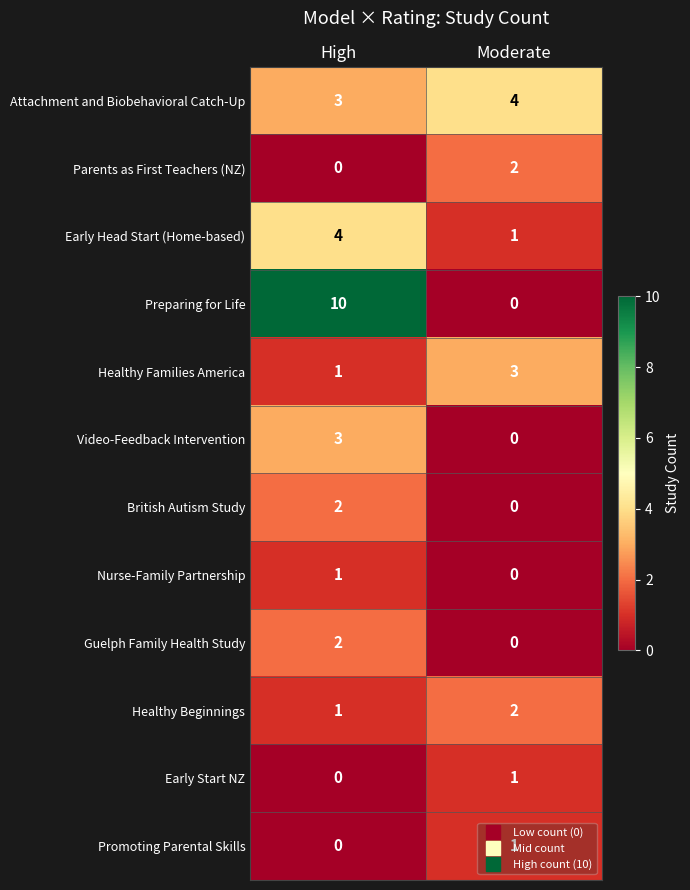

List the labels in order of Healthy Beginnings value, smallest first.

High, Moderate